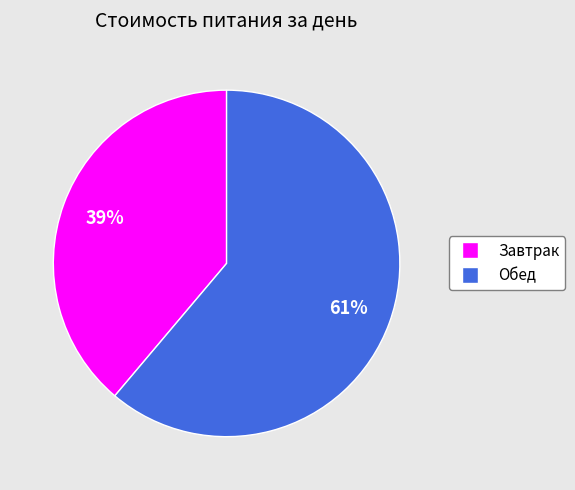

Do Завтрак and Обед together represent more than half of the pie?

Yes